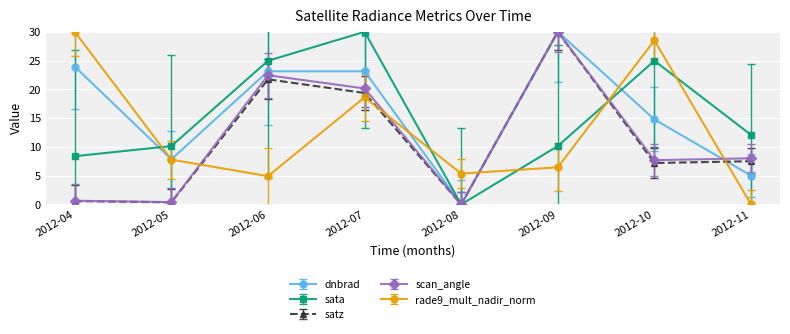

Does the chart have visible grid lines?

Yes